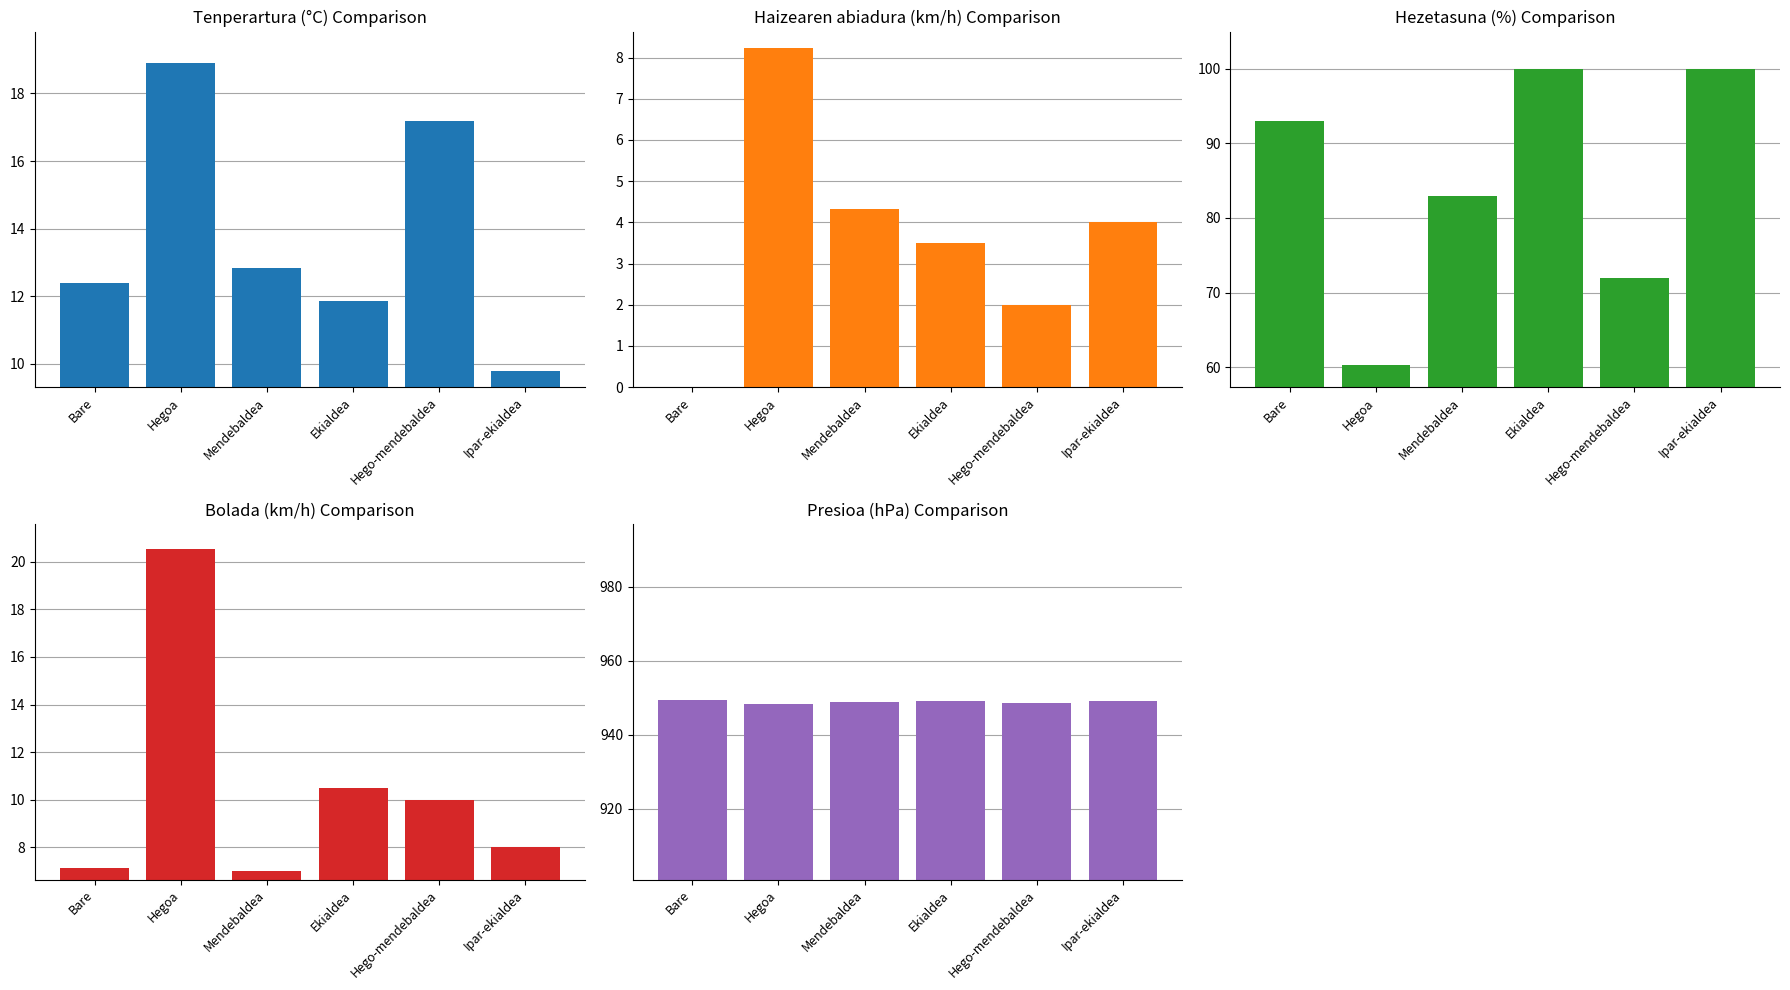

Reading left to right, what are all the values shown in this chart?

Tenperartura (°C): 12.4	18.9	12.8	11.9	17.2	9.8
Haizearen abiadura (km/h): 0.0	8.2	4.3	3.5	2.0	4.0
Hezetasuna (%): 93.0	60.3	83.0	100.0	72.0	100.0
Bolada (km/h): 7.1	20.6	7.0	10.5	10.0	8.0
Presioa (hPa): 949.4	948.3	949.0	949.1	948.7	949.2